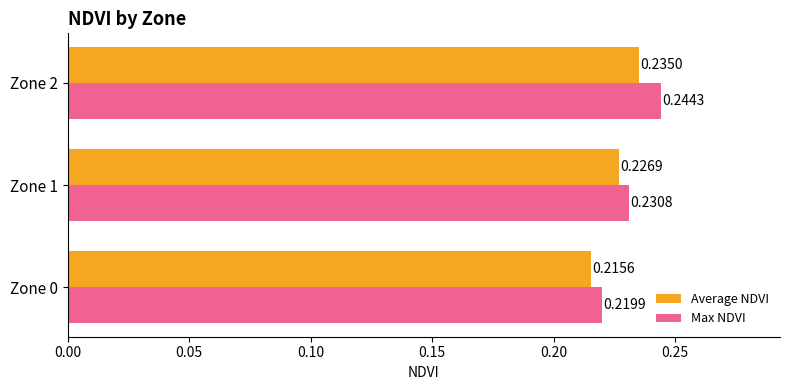

What are all the series names shown in the legend?

Average NDVI, Max NDVI